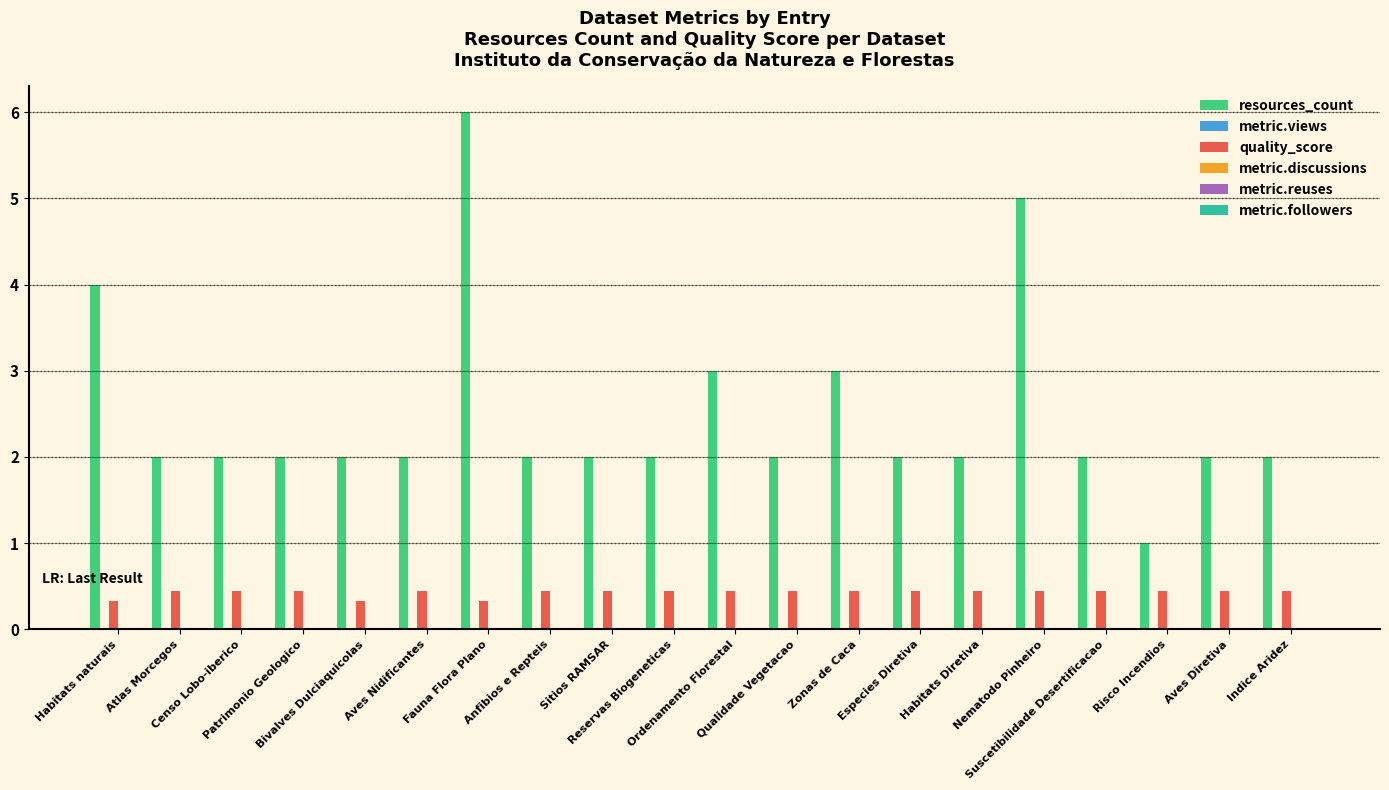

Rank the series by their maximum value, from lowest to highest.

quality_score, resources_count